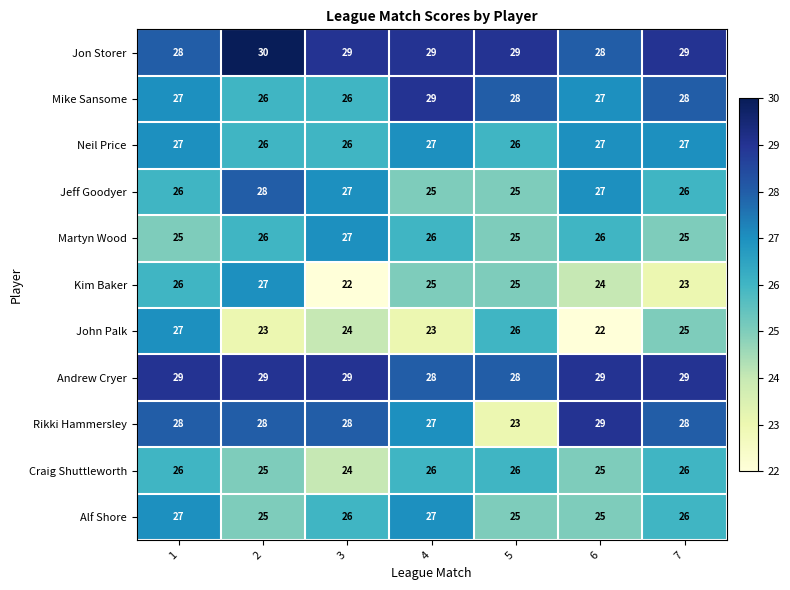

Read the Rikki Hammersley value at 5.

23